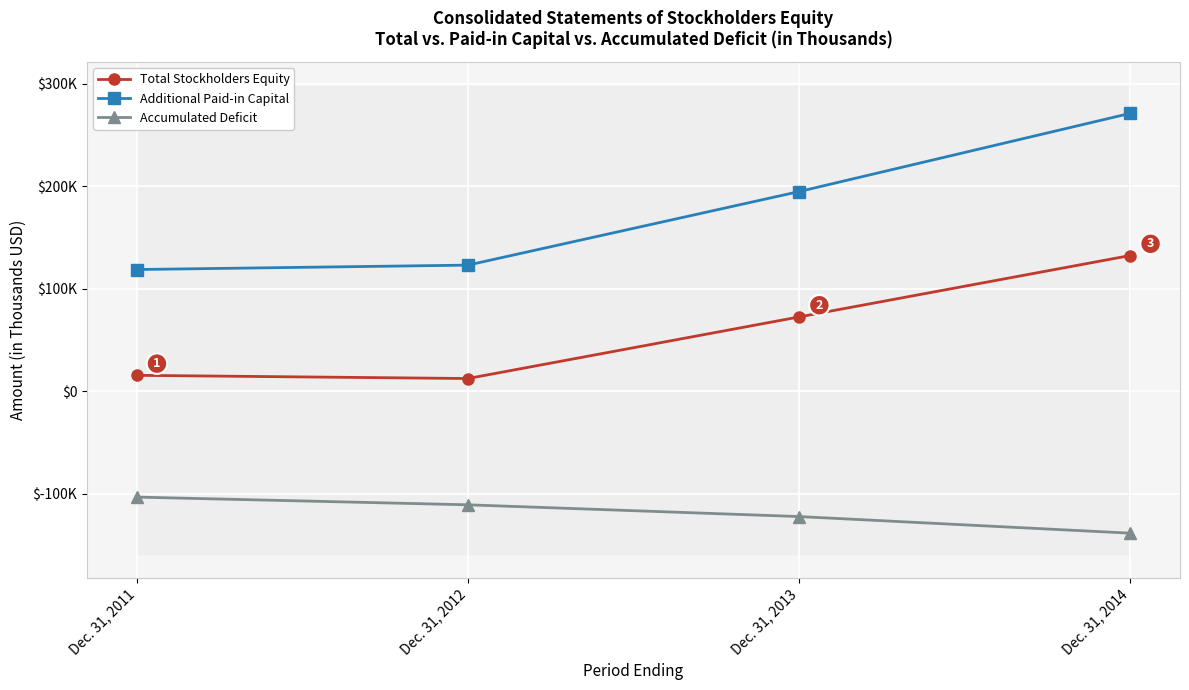

What is the smallest value displayed?

-138424